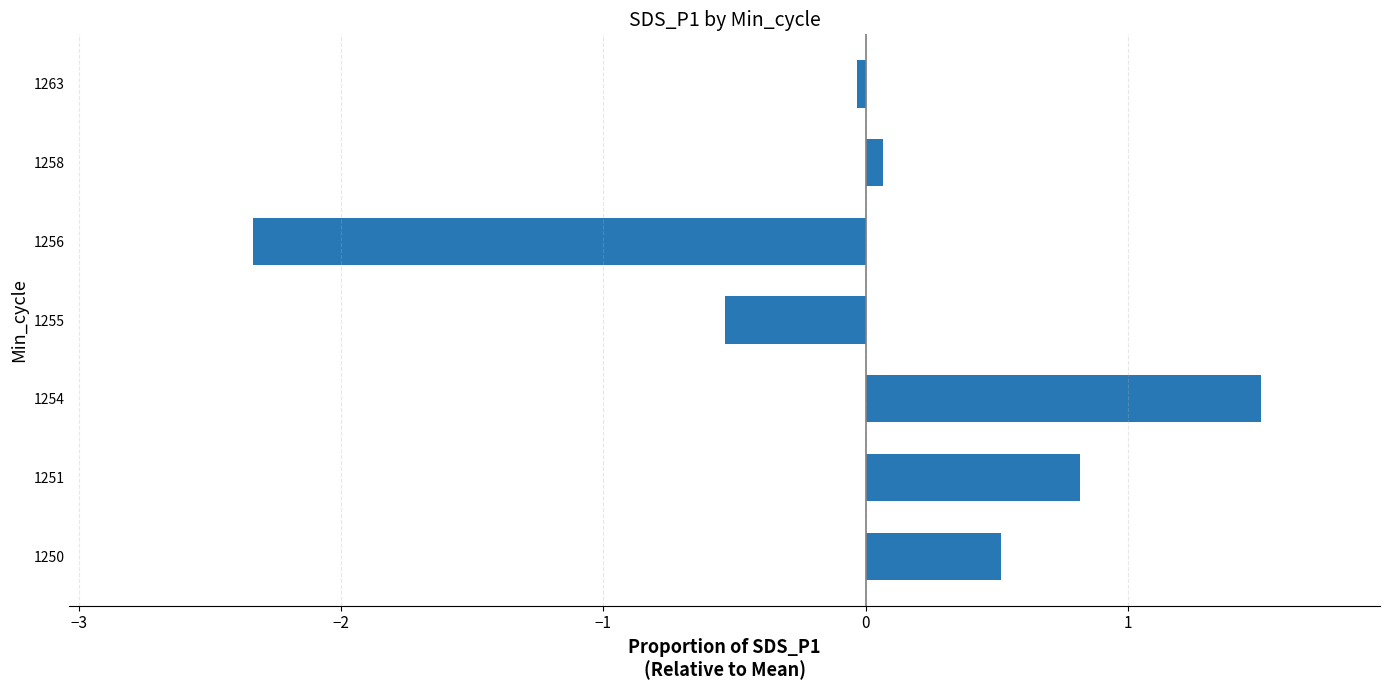

How many data points are above 0?

4